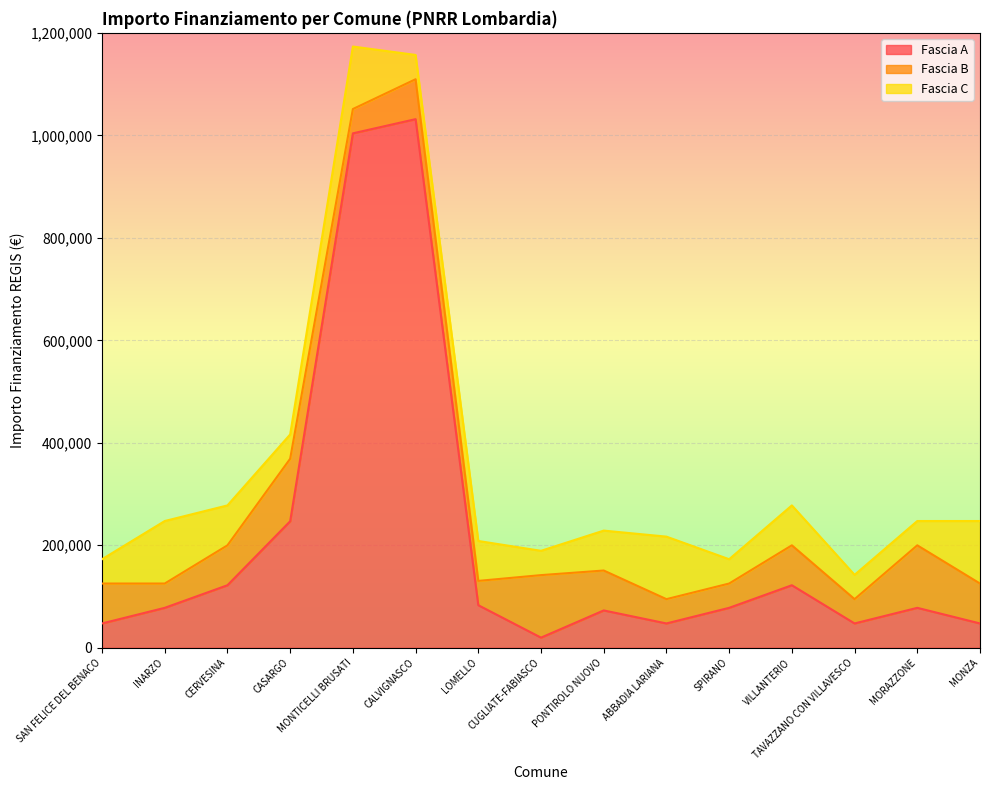

How many values in the Fascia C series are below 77897?

7